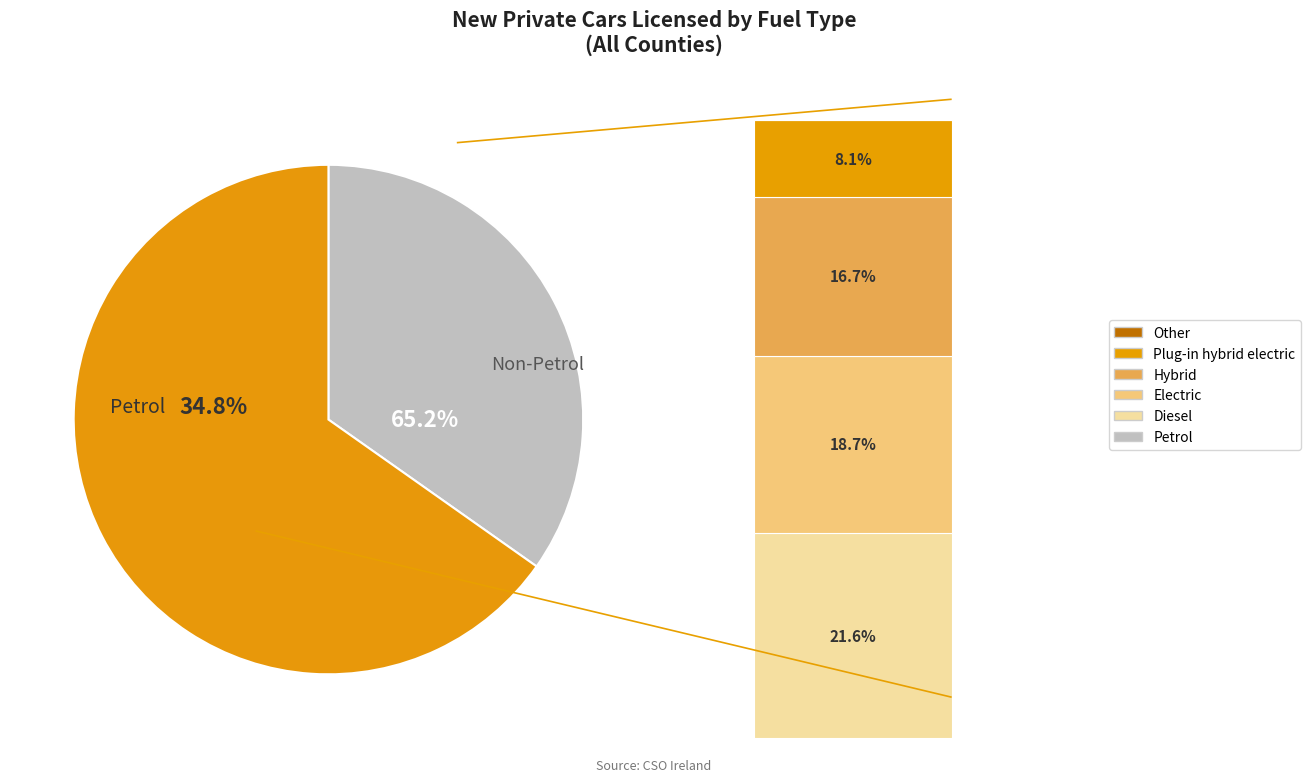

What percentage do Hybrid and Electric together represent?

35.5%